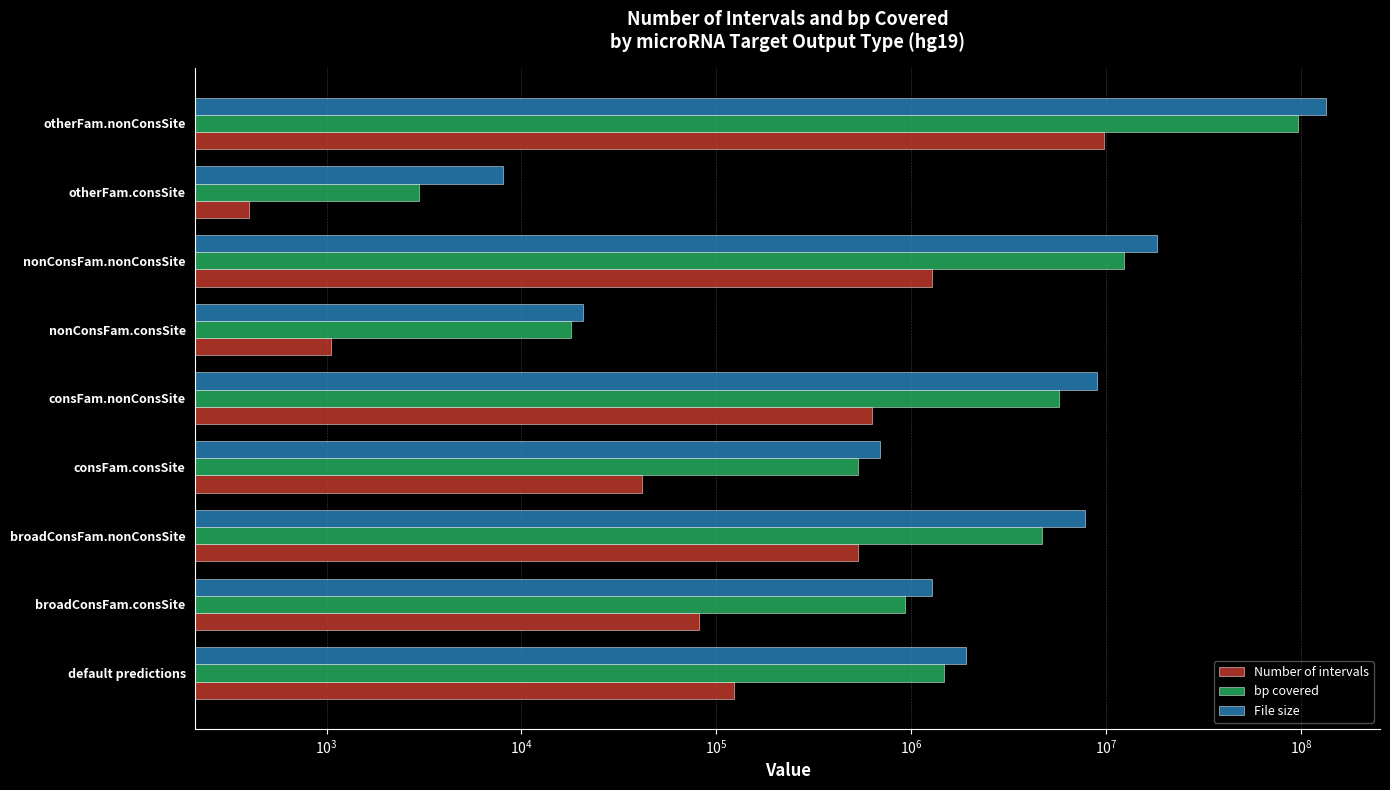

Which series has the largest total across all categories?

File size